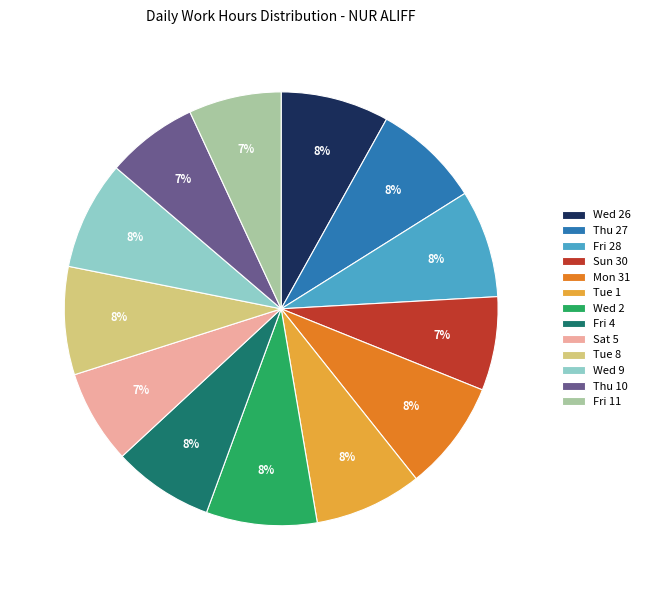

To the nearest percent, what is the combined percentage of Wed 9 and Sun 30?

15%